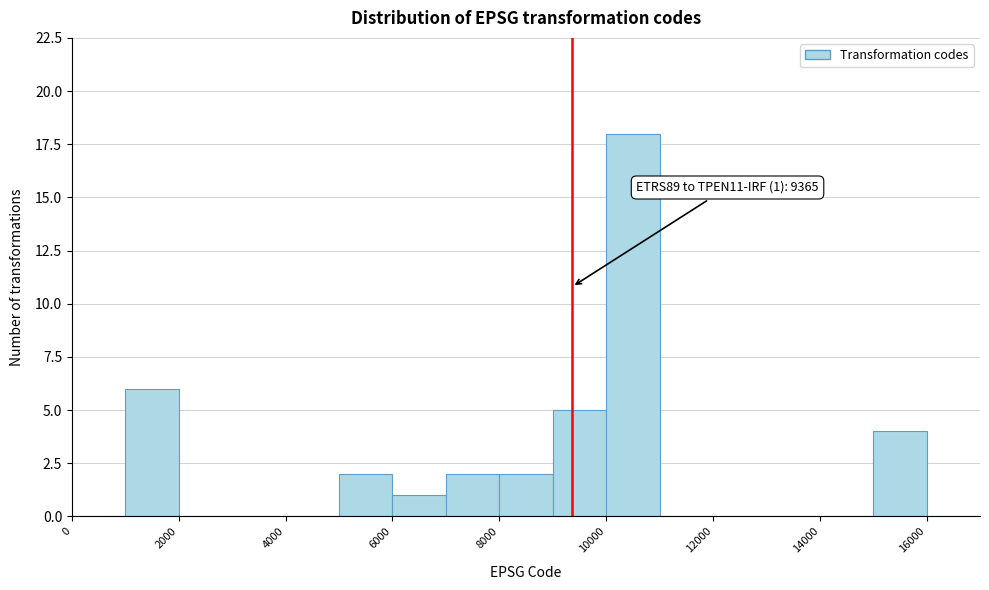

Which range on the x-axis has the tallest bar?

10000 to 11000